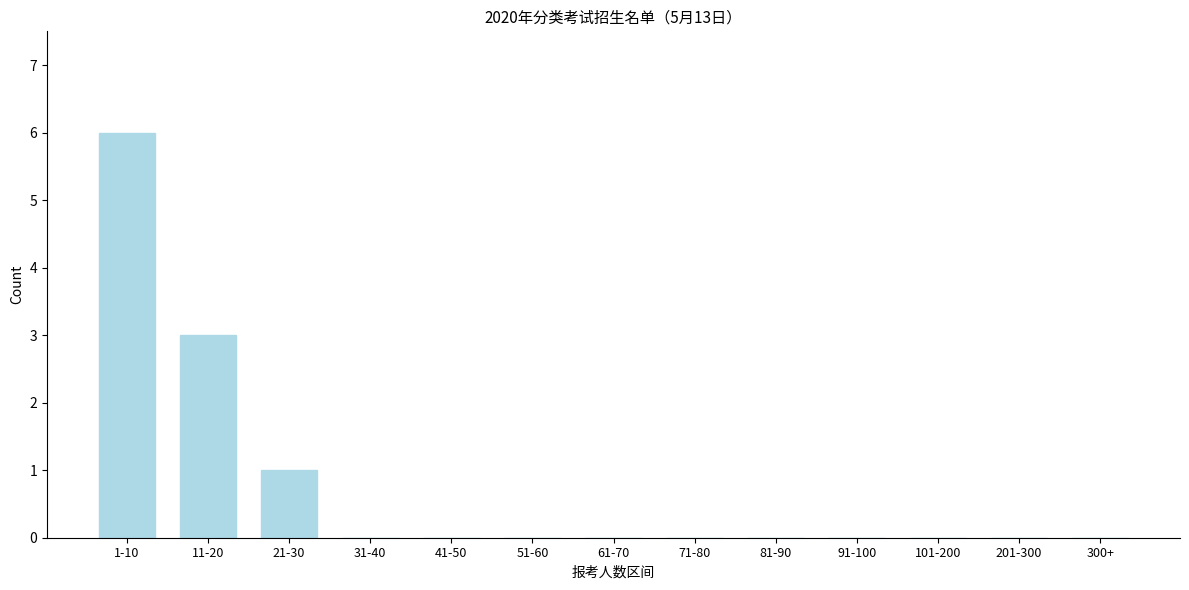

Reading left to right, transcribe all the data shown in this chart.

1-10=6	11-20=3	21-30=1	31-40=0	41-50=0	51-60=0	61-70=0	71-80=0	81-90=0	91-100=0	101-200=0	201-300=0	300+=0